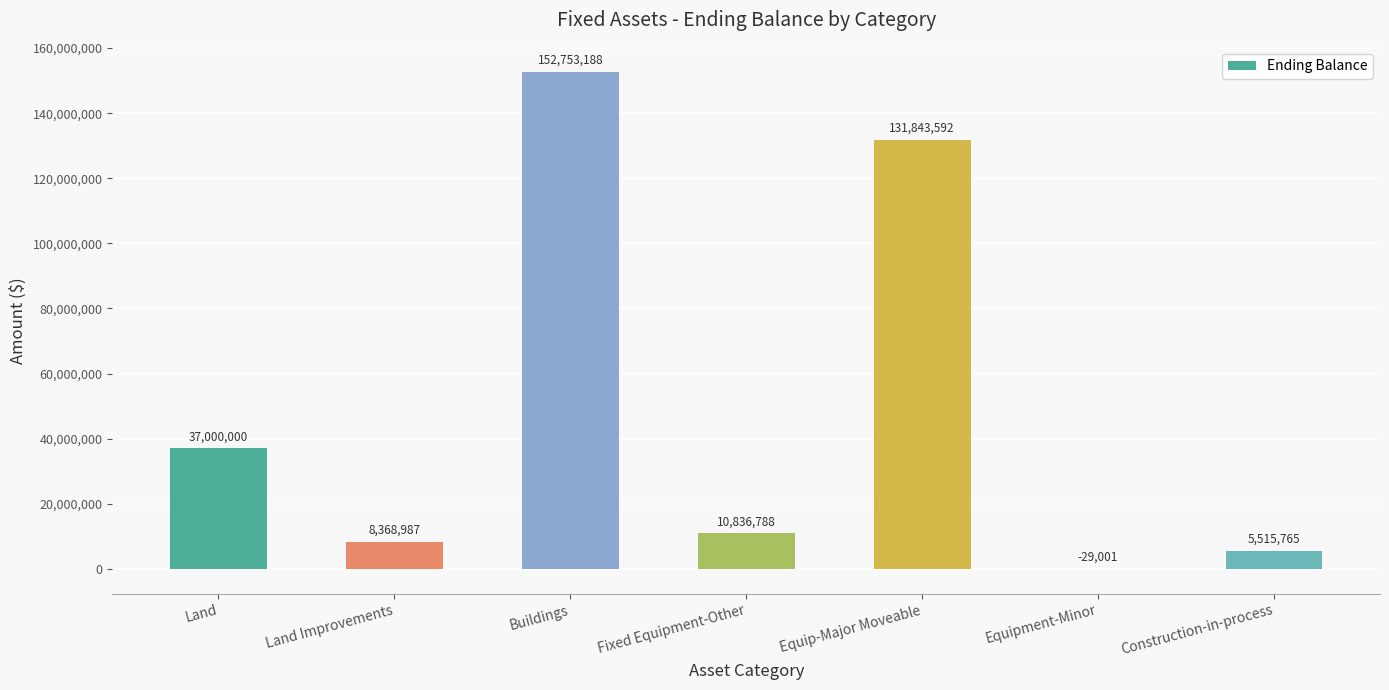

Is it true that the value at Land Improvements is 13420630?

False